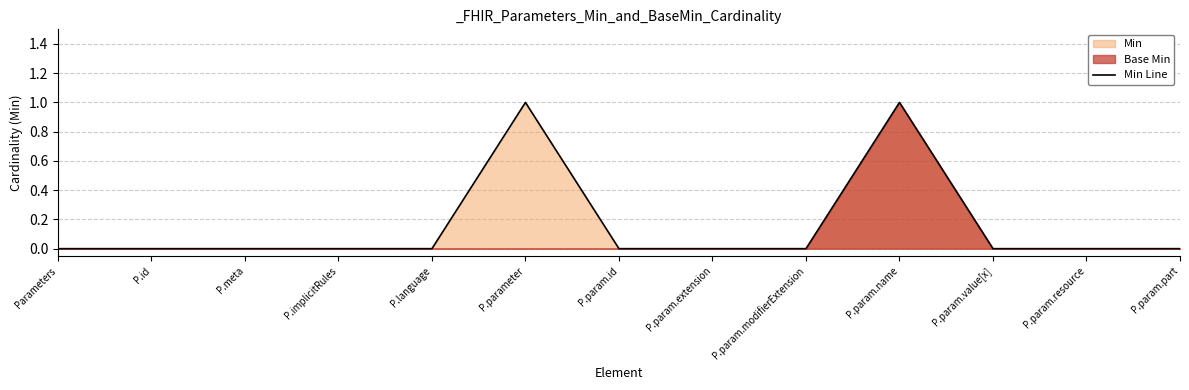

What position from the left is P.param.resource?

12